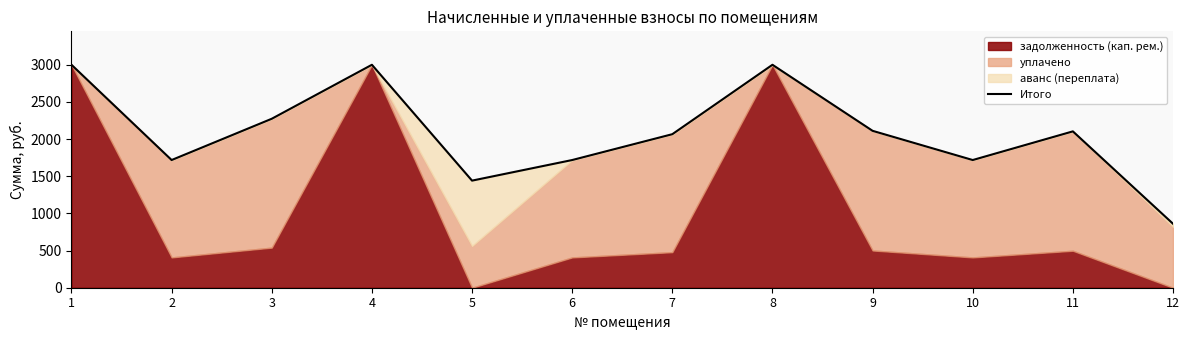

List the labels in order of value, largest first.

1, 4, 8, 3, 9, 11, 7, 2, 6, 10, 5, 12